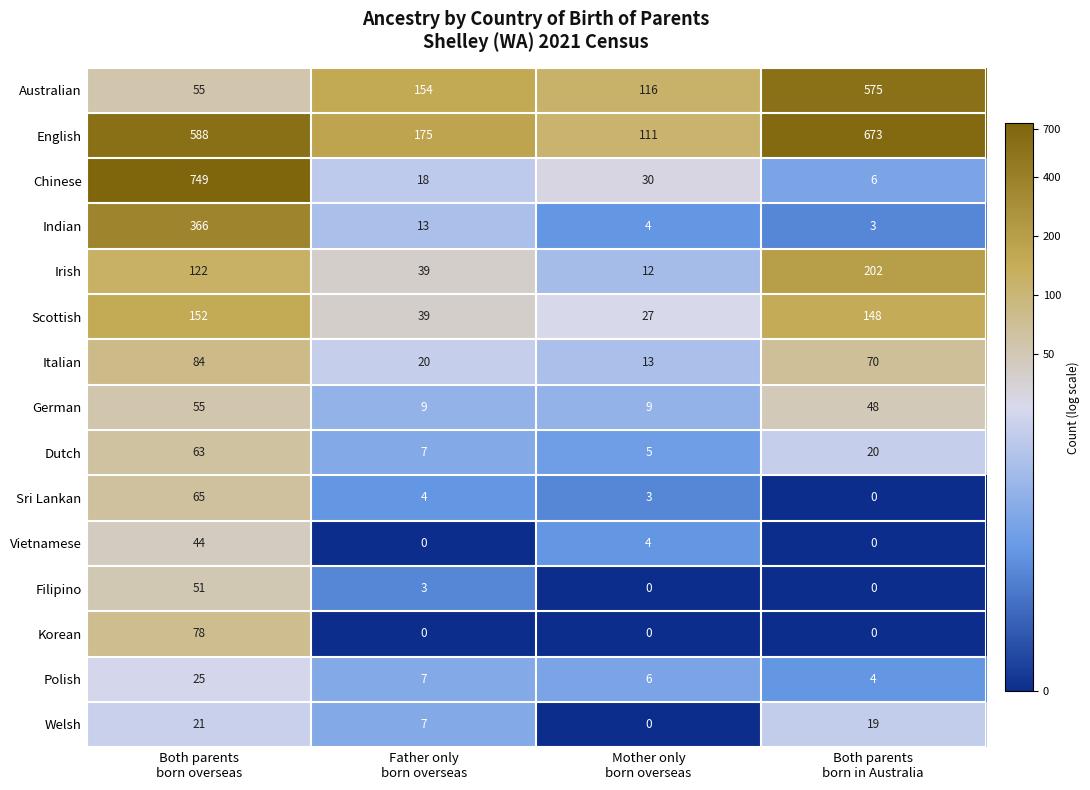

What is the sum of all Dutch values?

95